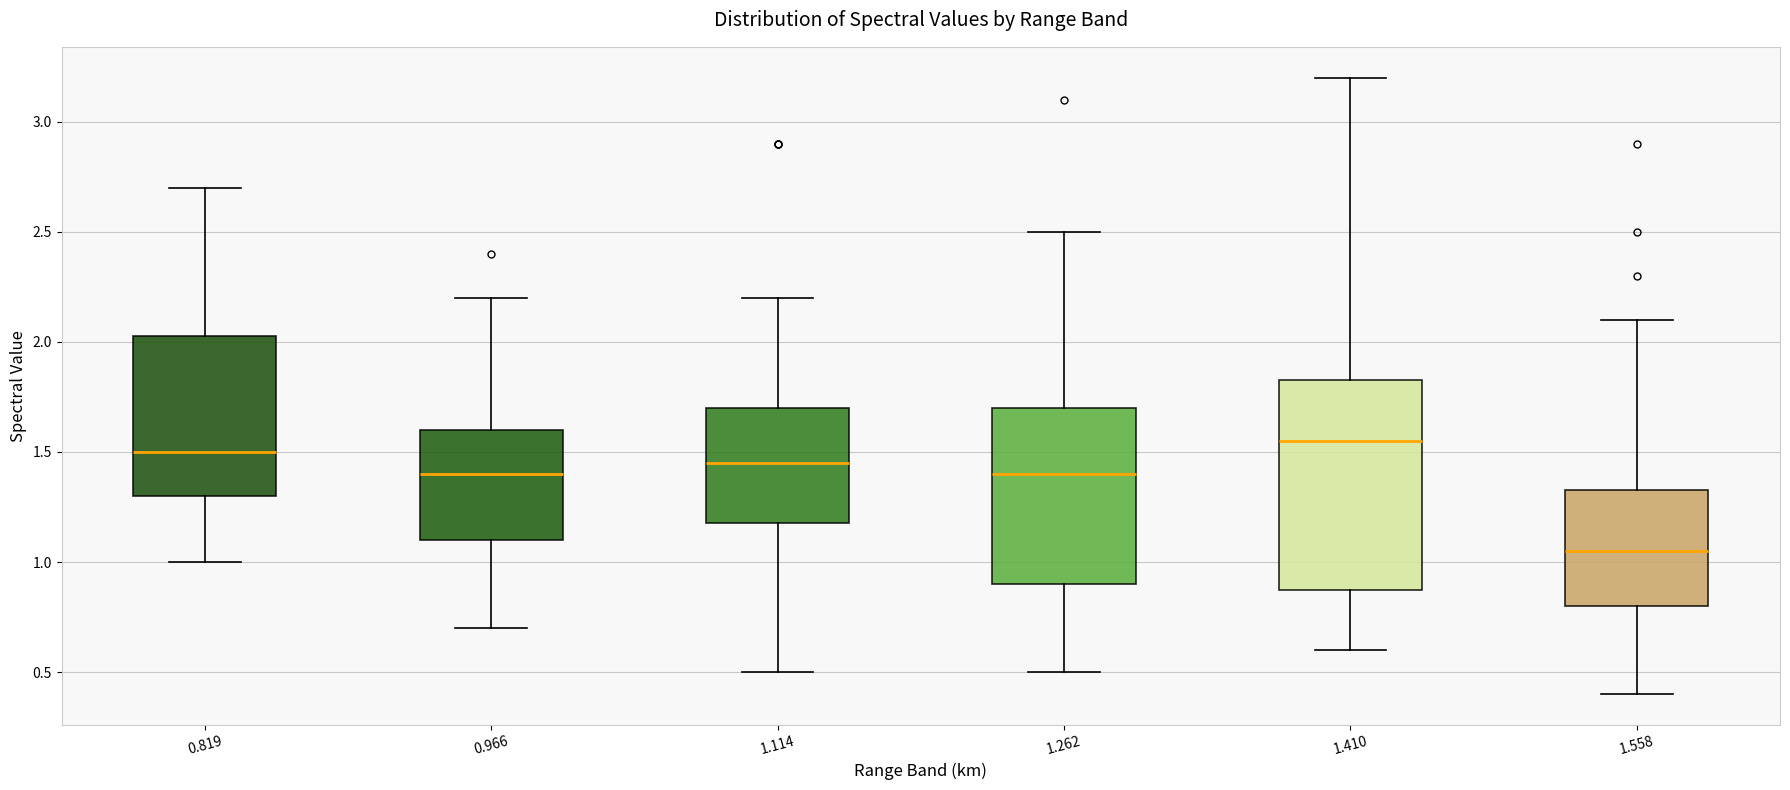

Reading left to right, transcribe this box plot: for each box, give where its median line is, the range the box spans, and where its two whiskers end, as read against the y-axis. The values are not printed on the chart, so give them approximately, as read against the axis.

0.819: median 1.50, box 1.30 to 2.05, whiskers 1.00 to 2.70
0.966: median 1.40, box 1.10 to 1.60, whiskers 0.70 to 2.20
1.114: median 1.45, box 1.20 to 1.70, whiskers 0.50 to 2.20
1.262: median 1.40, box 0.90 to 1.70, whiskers 0.50 to 2.50
1.410: median 1.55, box 0.90 to 1.85, whiskers 0.60 to 3.20
1.558: median 1.05, box 0.80 to 1.35, whiskers 0.40 to 2.10